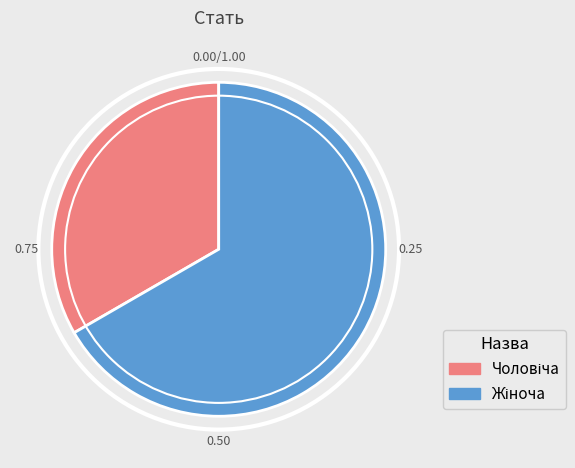

Is there any slice that represents more than half of the pie?

Yes